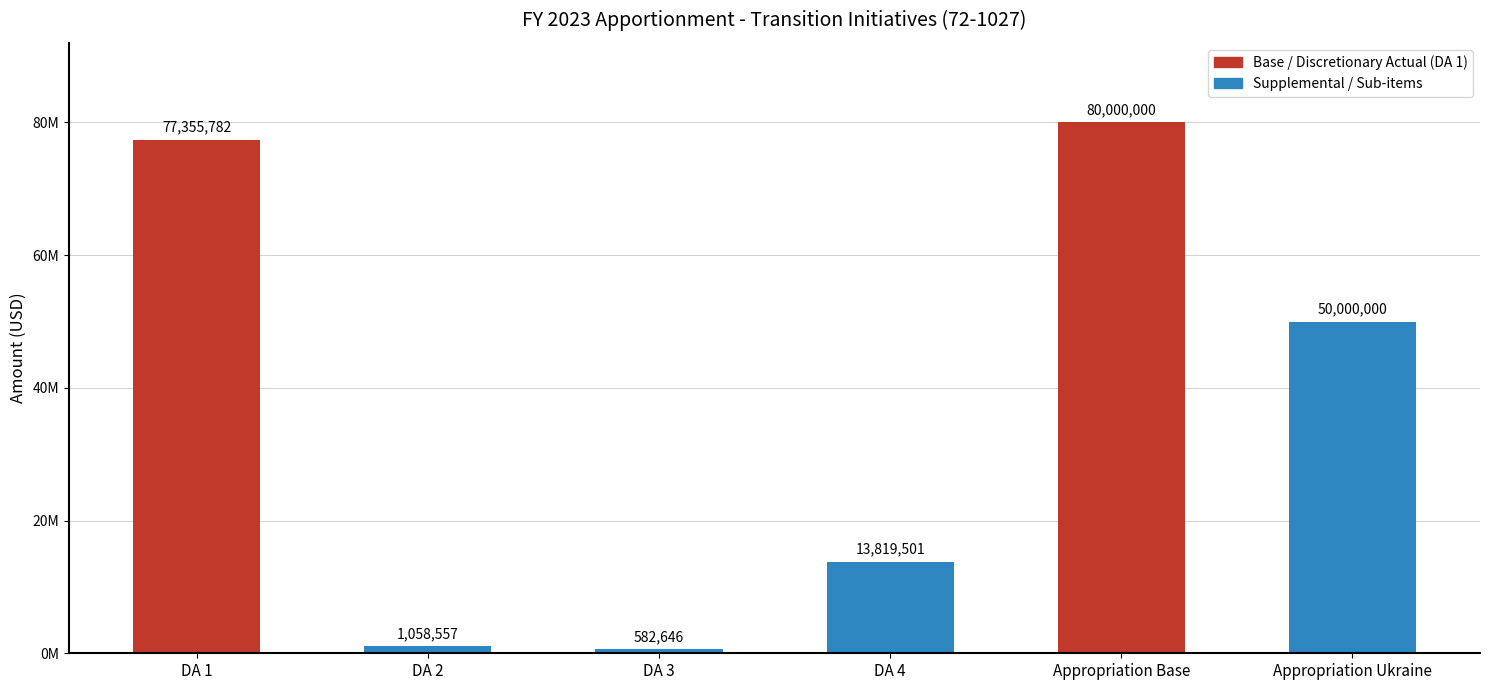

What position from the left is Appropriation Base?

5